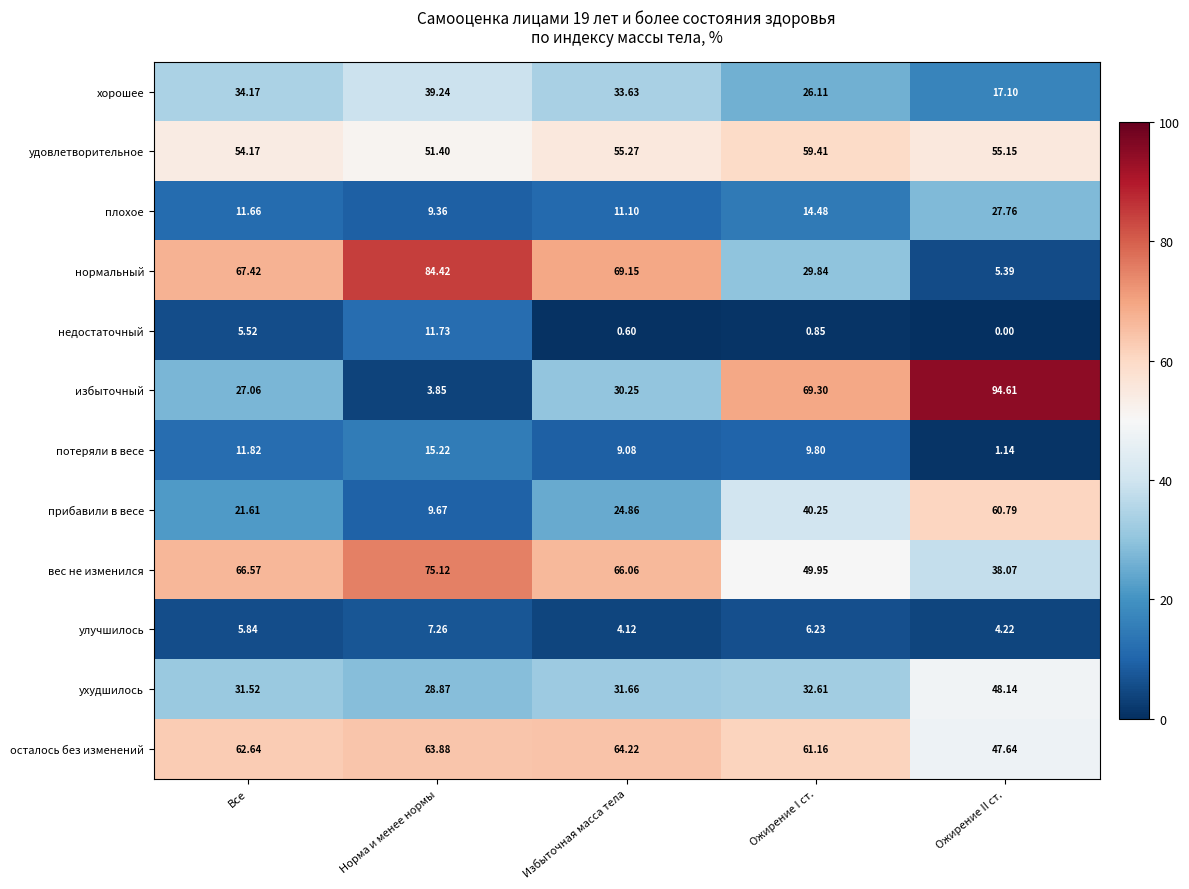

How many distinct data groups are displayed?

12